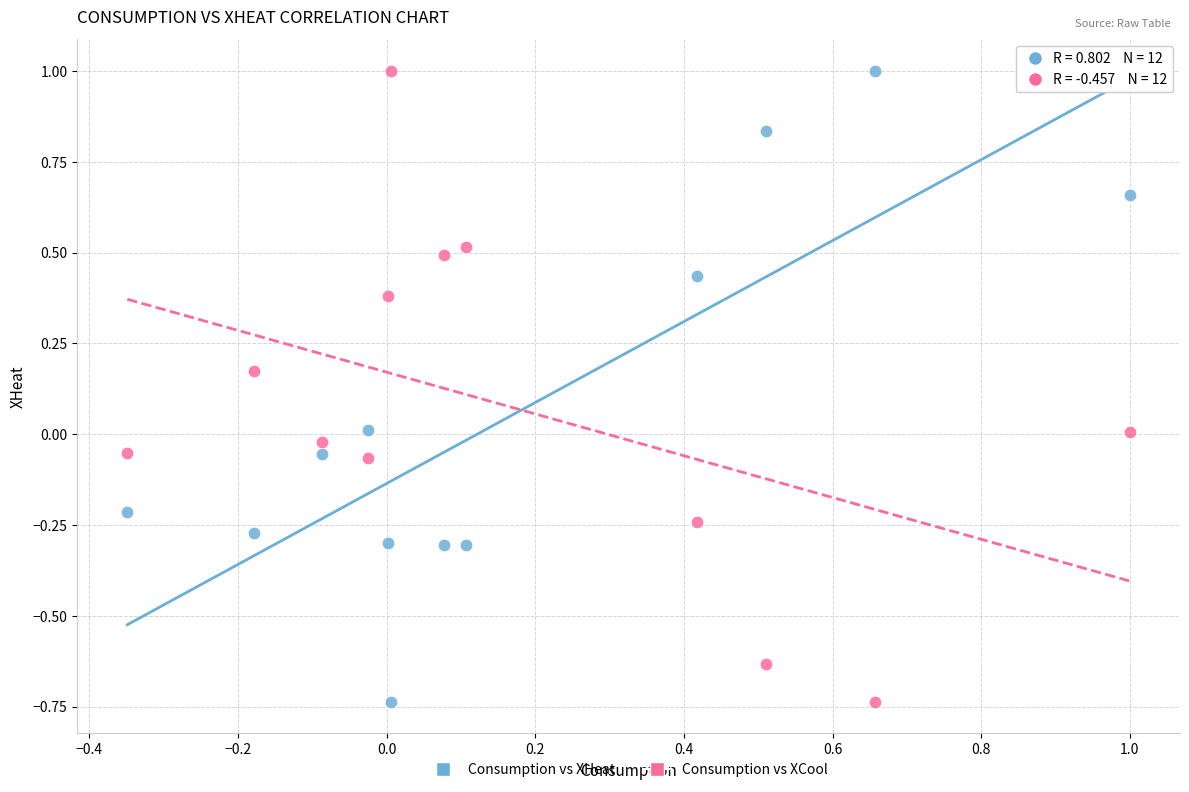

What is the X range (max minus min) for the scatter plot?

1.3